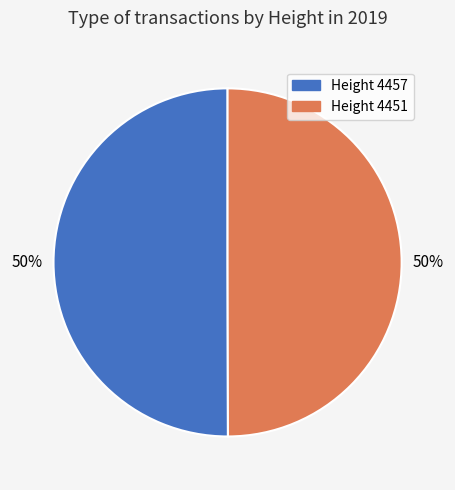

To the nearest percent, what portion does Height 4457 represent?

50%